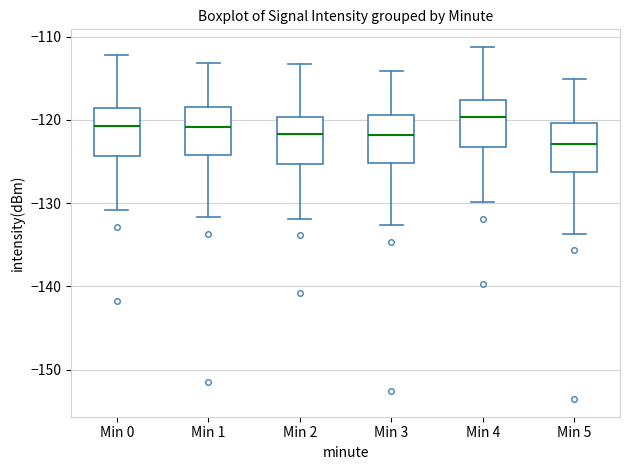

Where does the lower whisker of the box for Min 4 end on the y-axis? The values are not printed on the chart, so give them approximately, as read against the axis.

-130